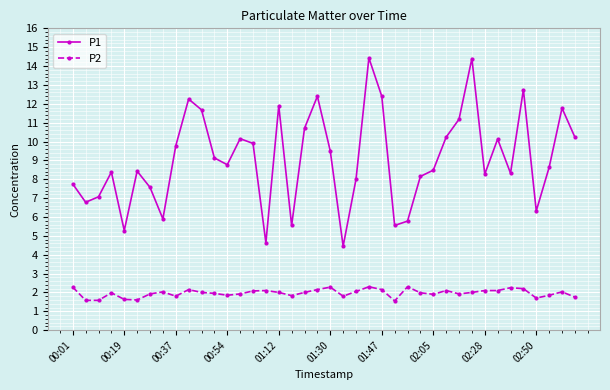

True or false: P1 has more than 1 points higher than both neighbors.

True